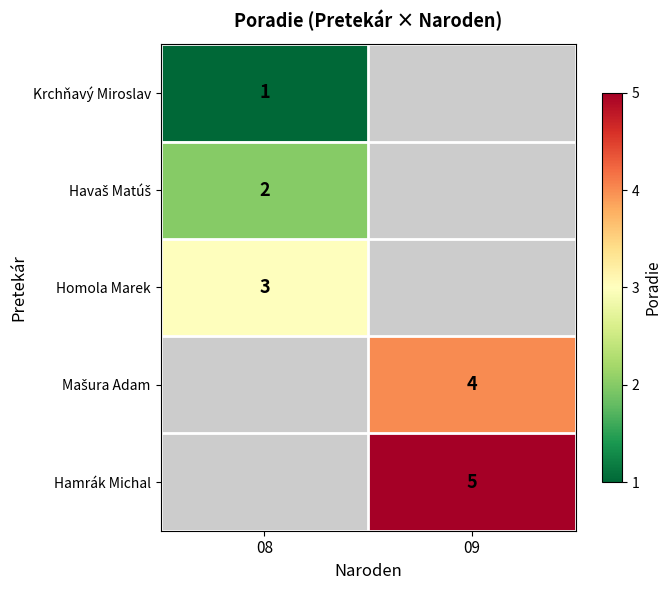

Is the value of Hamrák Michal at 09 greater than the value of Krchňavý Miroslav at 08?

Yes